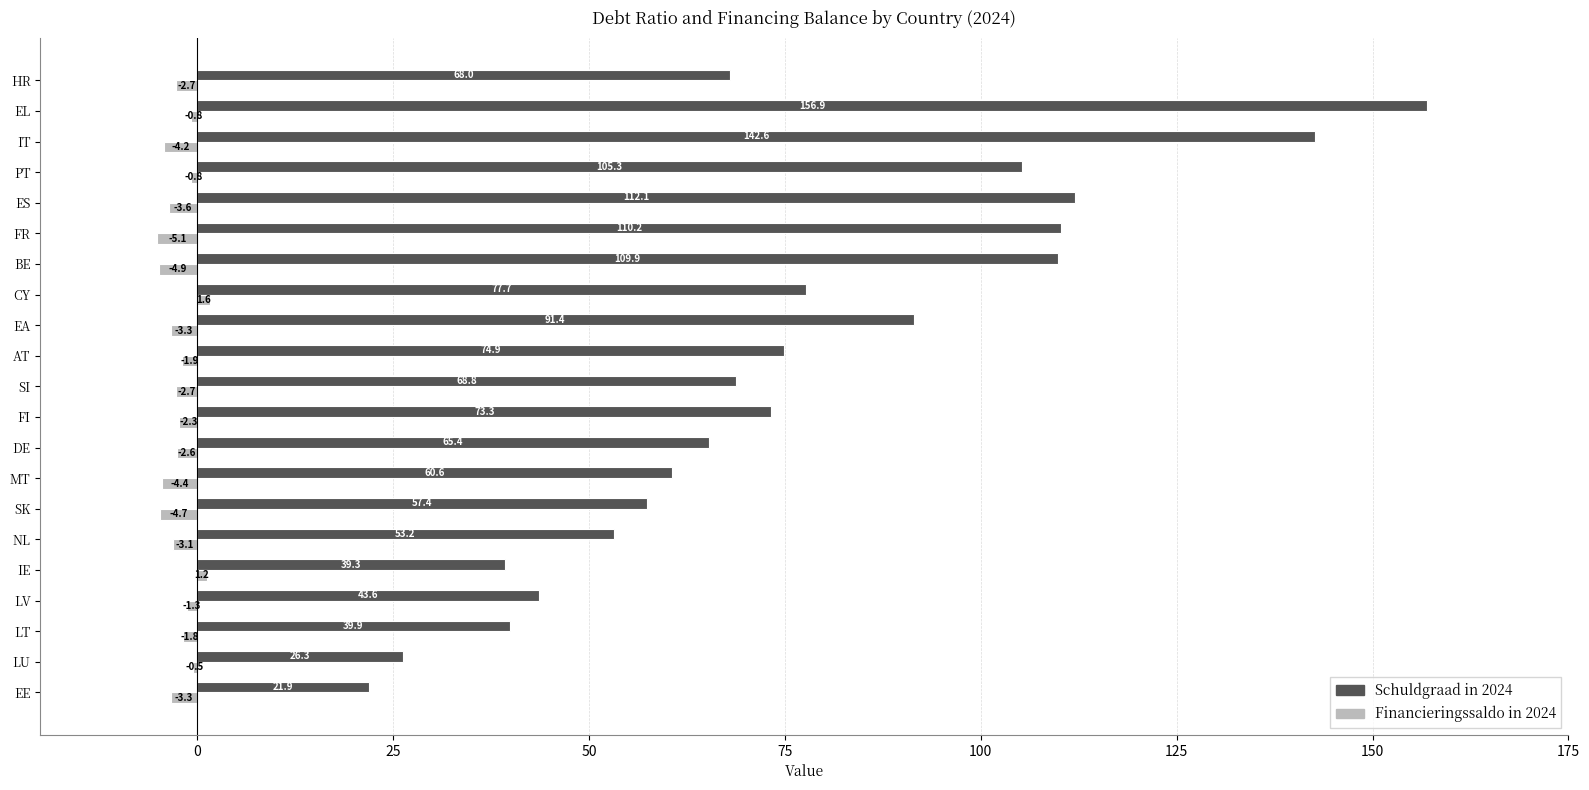

What is the greatest value displayed?

156.9